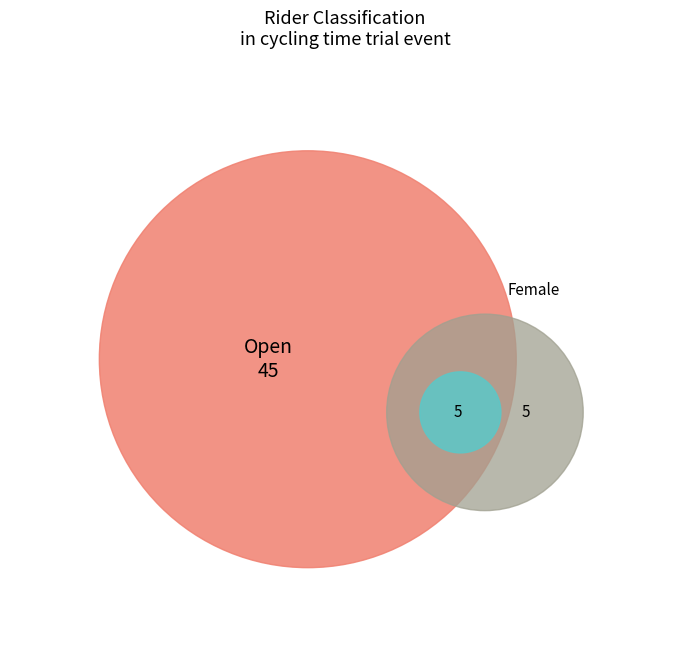

Which category has the smallest portion of the pie?

Female